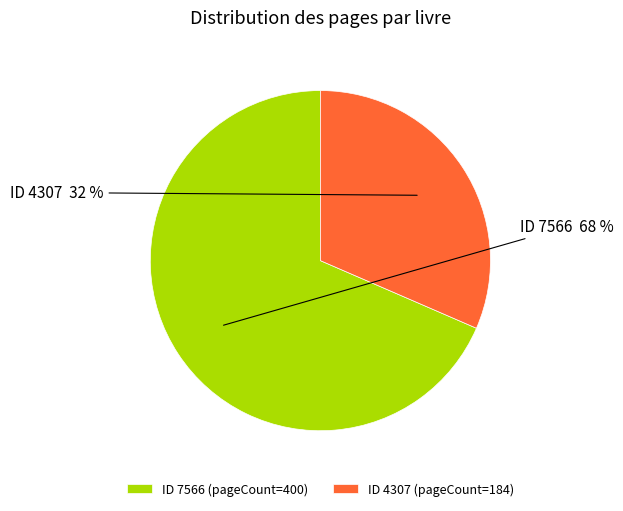

What is the majority slice?

ID 7566 (pageCount=400)